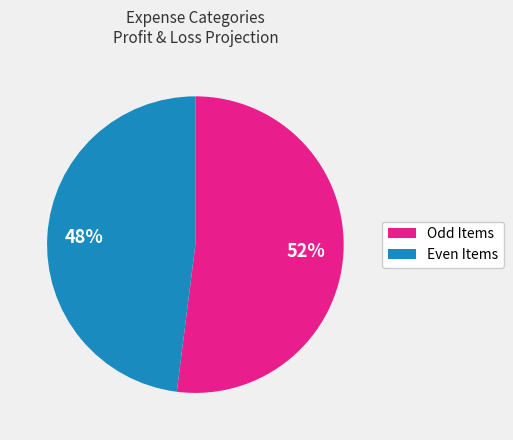

Is there a majority slice in this chart?

Yes